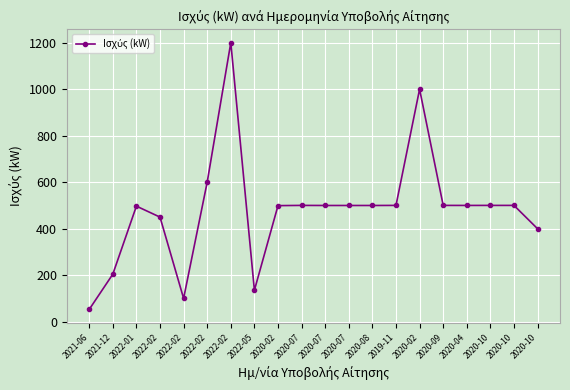

Reading left to right, list all the values displayed in this chart.

52.4	204.1	496.8	449.6	99.9	599.9	1199.9	135.0	499.0	499.9	499.6	499.6	499.6	499.9	999.7	499.9	499.8	499.9	499.9	399.5